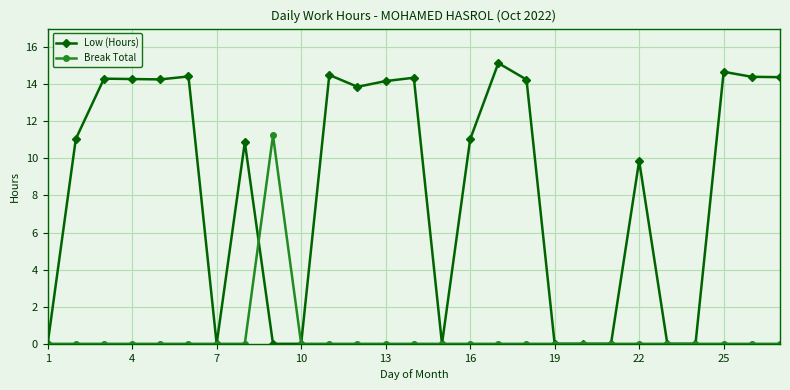

Which series has the largest range (max minus min)?

Low (Hours)